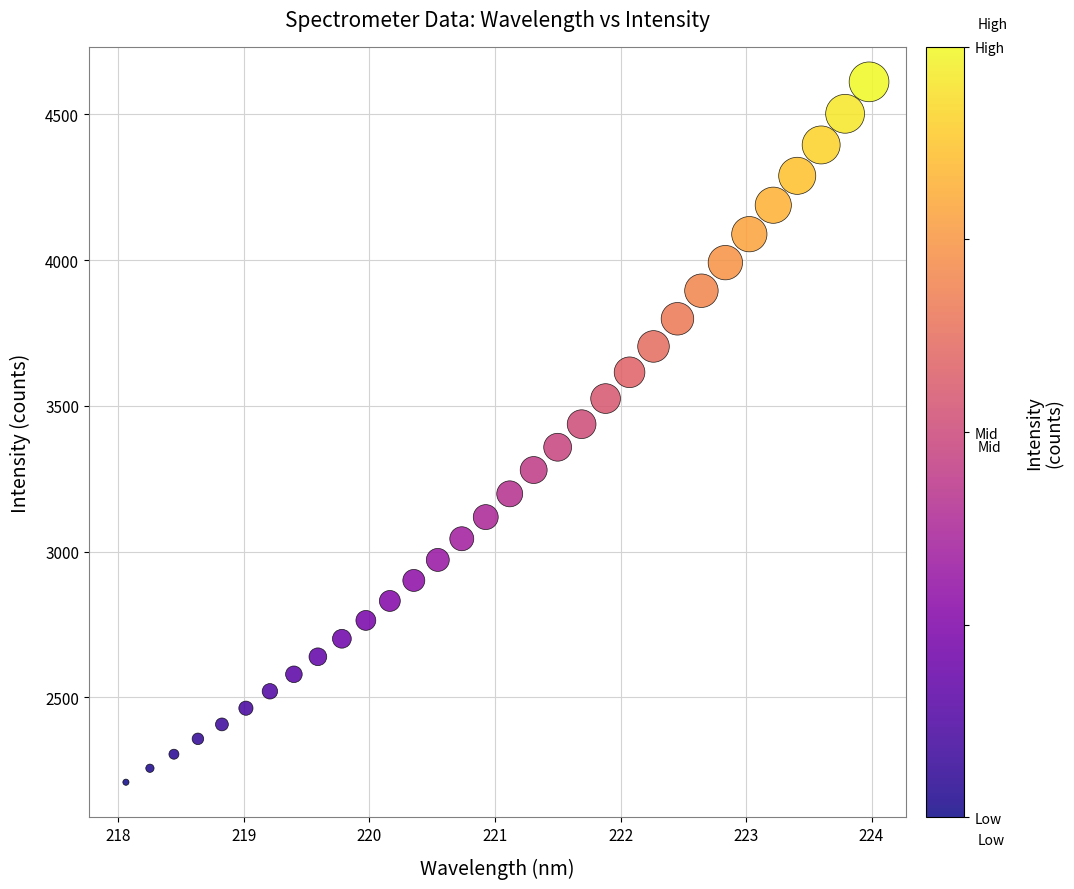

What is the range of X values (max minus min)?

5.9